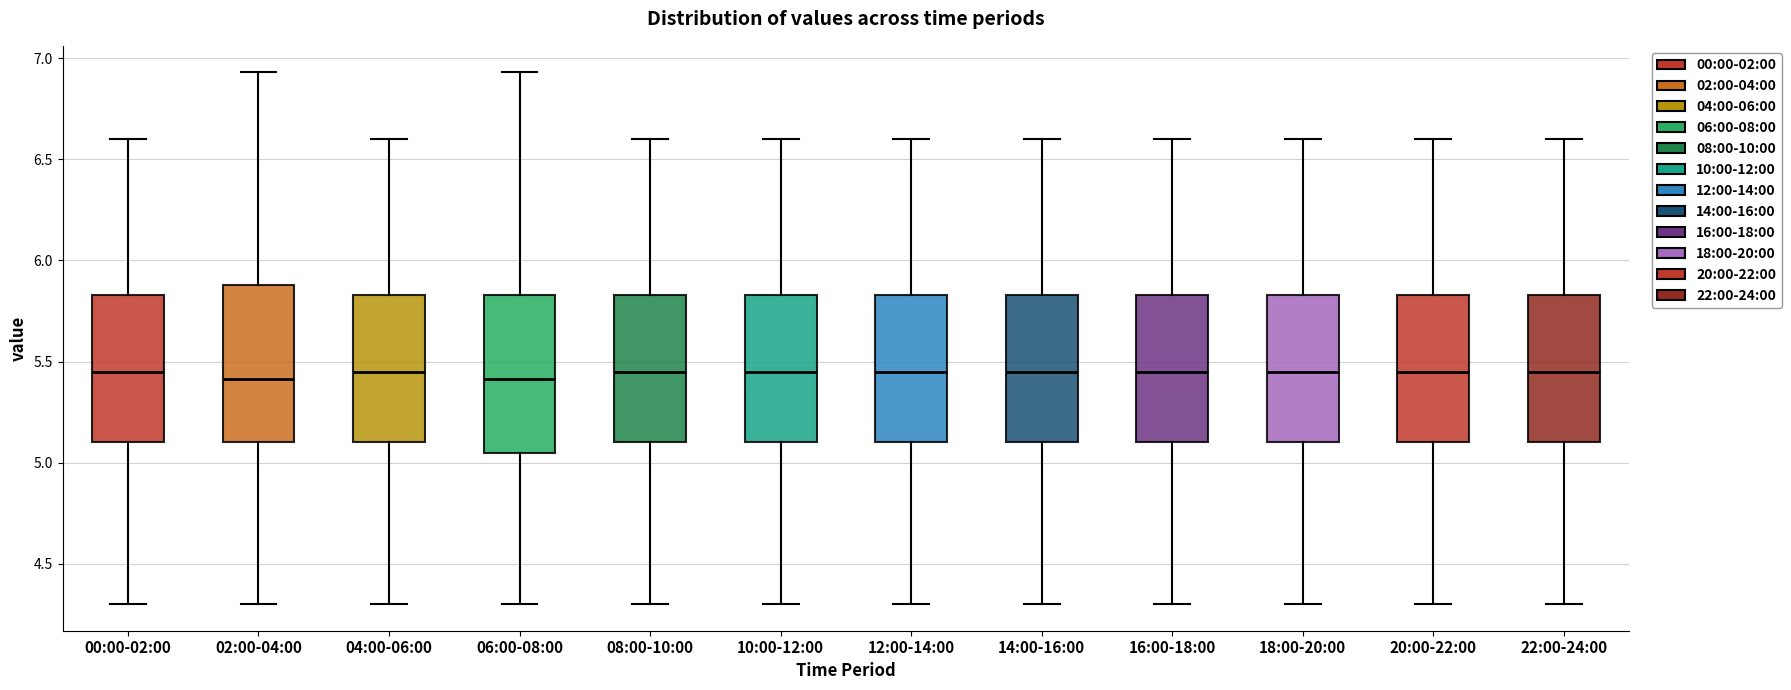

Reading left to right, transcribe this box plot: for each box, give where its median line is, the range the box spans, and where its two whiskers end, as read against the y-axis. The values are not printed on the chart, so give them approximately, as read against the axis.

00:00-02:00: median 5.45, box 5.10 to 5.85, whiskers 4.30 to 6.60
02:00-04:00: median 5.40, box 5.10 to 5.90, whiskers 4.30 to 6.95
04:00-06:00: median 5.45, box 5.10 to 5.85, whiskers 4.30 to 6.60
06:00-08:00: median 5.40, box 5.05 to 5.85, whiskers 4.30 to 6.95
08:00-10:00: median 5.45, box 5.10 to 5.85, whiskers 4.30 to 6.60
10:00-12:00: median 5.45, box 5.10 to 5.85, whiskers 4.30 to 6.60
12:00-14:00: median 5.45, box 5.10 to 5.85, whiskers 4.30 to 6.60
14:00-16:00: median 5.45, box 5.10 to 5.85, whiskers 4.30 to 6.60
16:00-18:00: median 5.45, box 5.10 to 5.85, whiskers 4.30 to 6.60
18:00-20:00: median 5.45, box 5.10 to 5.85, whiskers 4.30 to 6.60
20:00-22:00: median 5.45, box 5.10 to 5.85, whiskers 4.30 to 6.60
22:00-24:00: median 5.45, box 5.10 to 5.85, whiskers 4.30 to 6.60